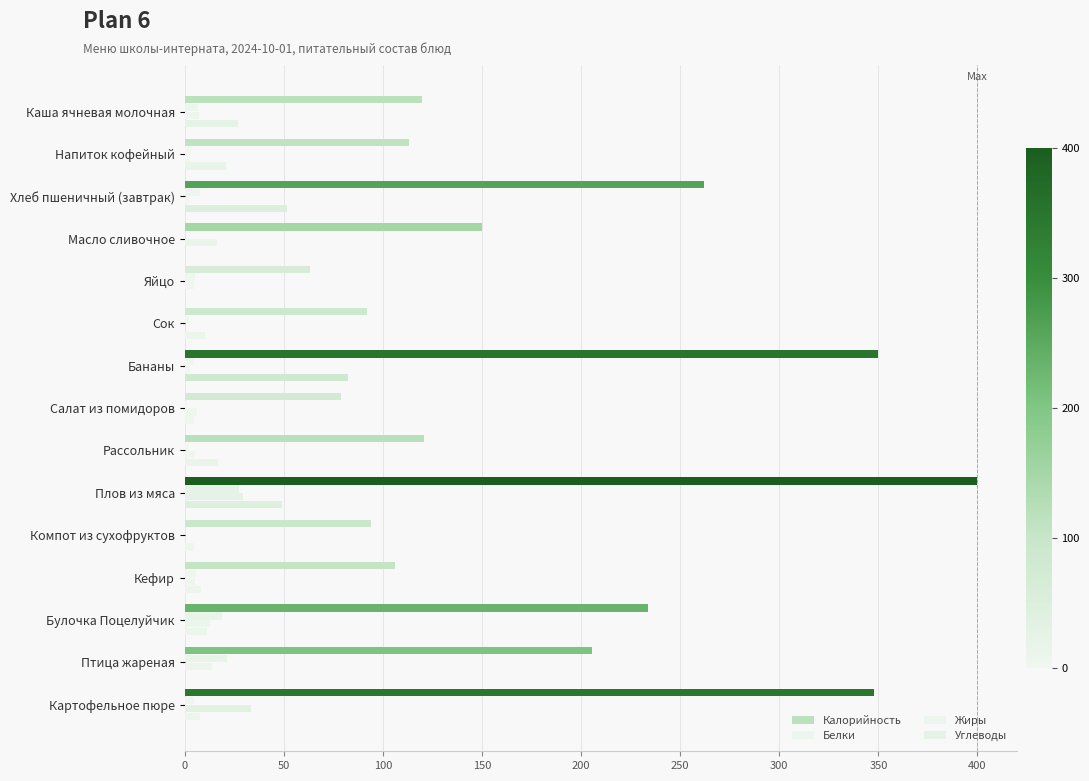

What is the value of the Калорийность bar at the 1st from the left?

119.6